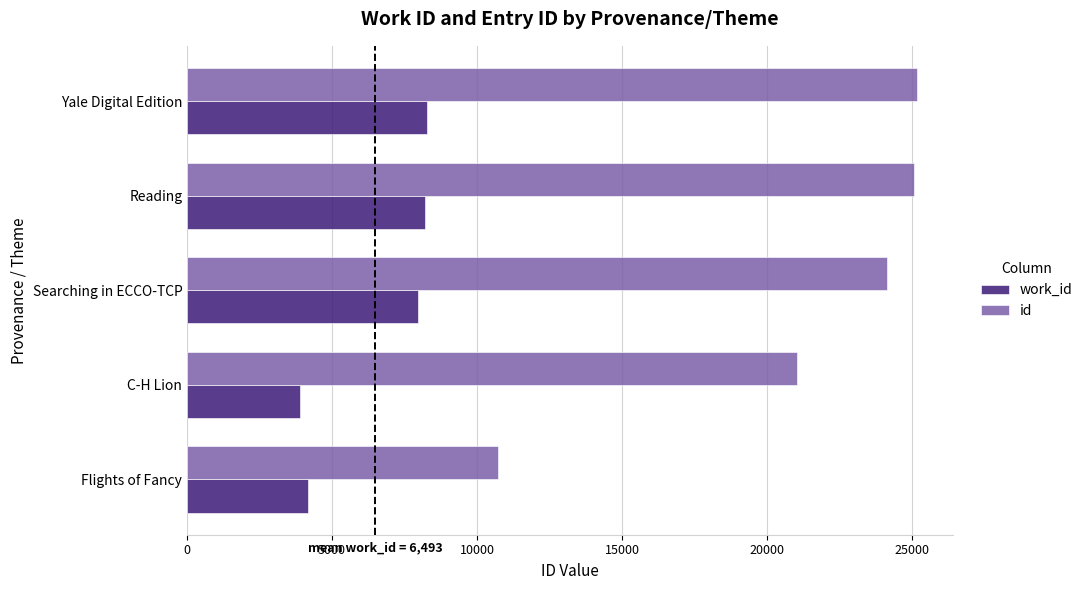

What value does the id series have at C-H Lion?

21028